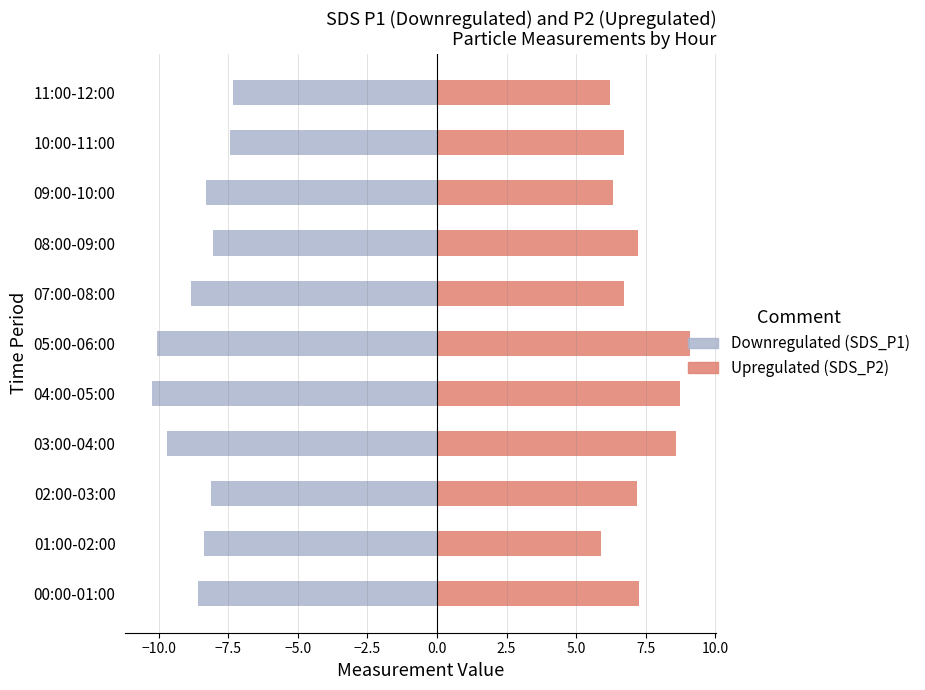

How many values in the Downregulated series are below -8?

9